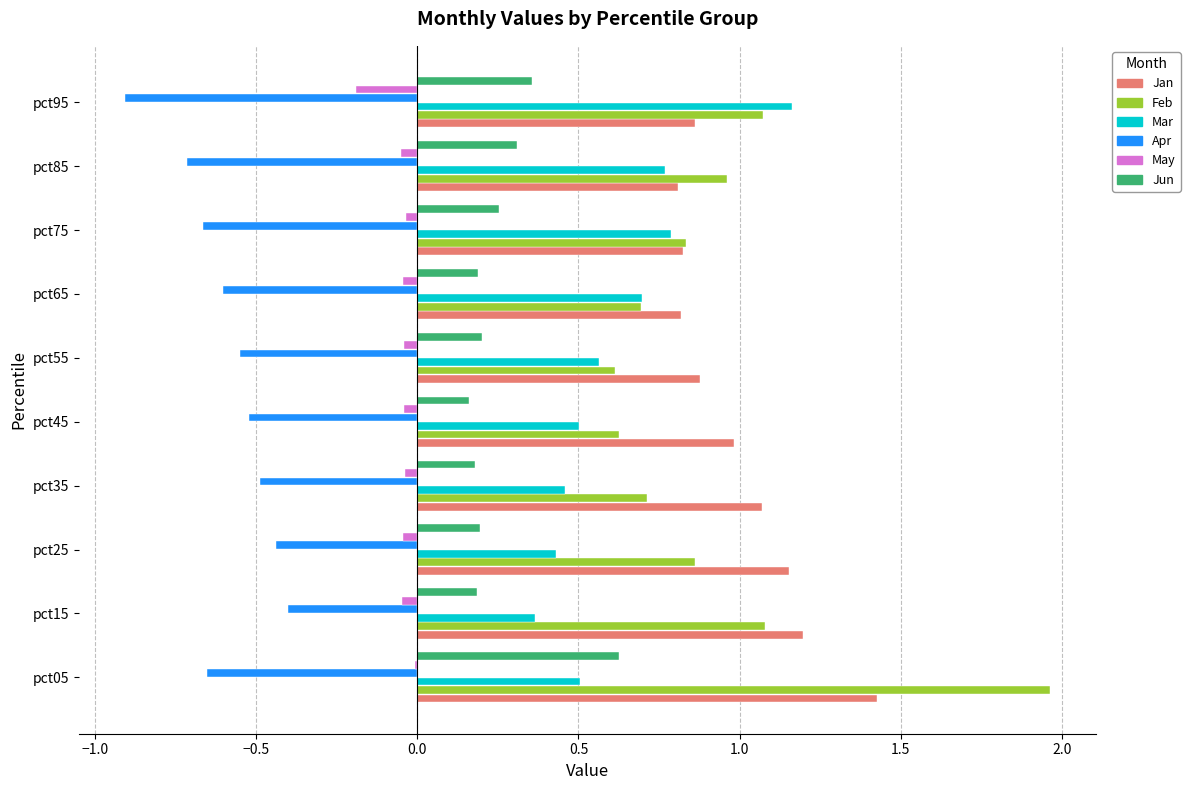

True or false: Apr has a value of -0.9 at pct95.

True